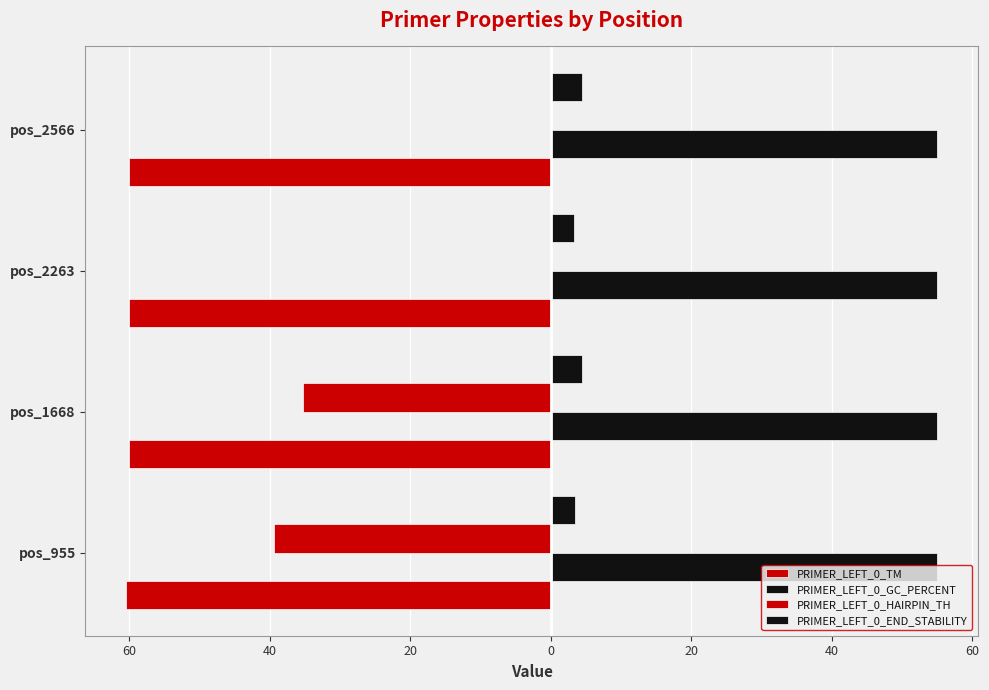

Reading left to right, what are all the values shown in this chart?

PRIMER_LEFT_0_TM: -60.5	-60.0	-60.0	-60.0
PRIMER_LEFT_0_GC_PERCENT: 0.2	0.2	0.2	0.2
PRIMER_LEFT_0_HAIRPIN_TH: -39.3	-35.3	0.0	0.0
PRIMER_LEFT_0_END_STABILITY: 3.4	4.4	3.3	4.4